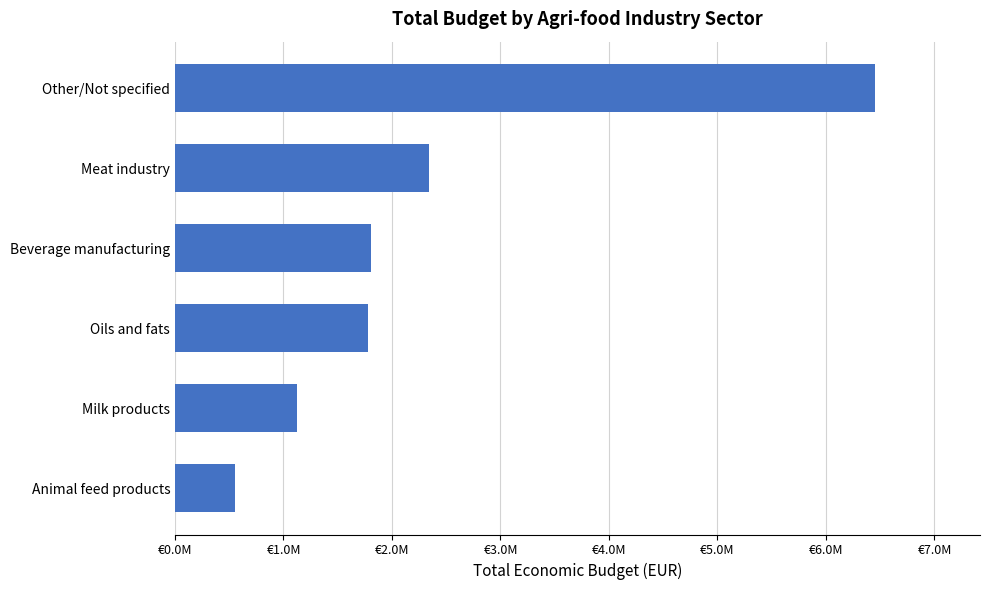

Does the chart contain any negative values?

No